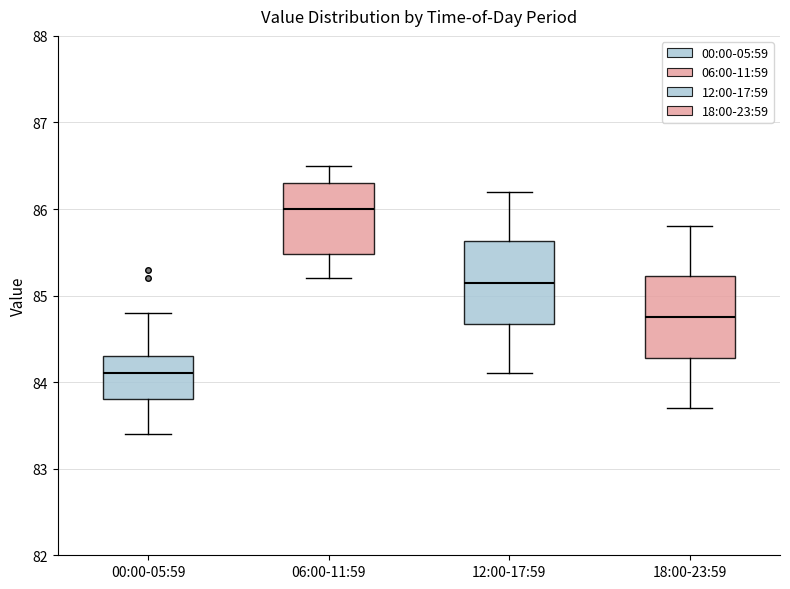

Where does the upper whisker of the box for 00:00-05:59 end on the y-axis? The values are not printed on the chart, so give them approximately, as read against the axis.

84.8